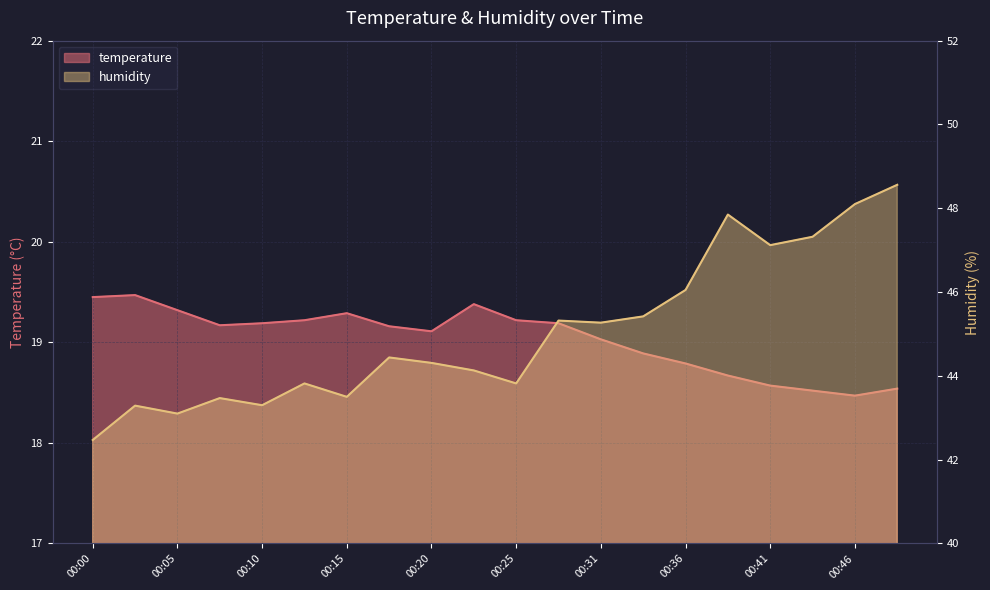

In temperature, how many points are higher than both neighbors (excluding endpoints)?

3